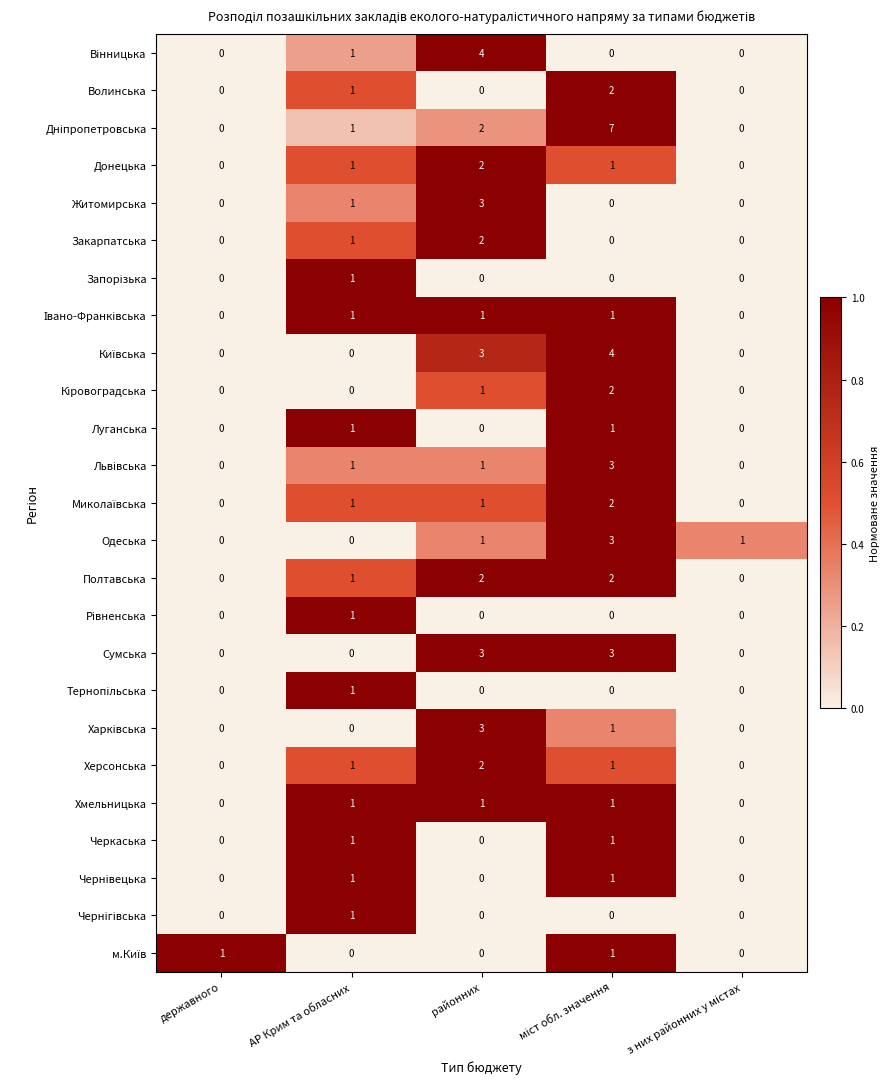

What is the maximum value shown in the chart?

7